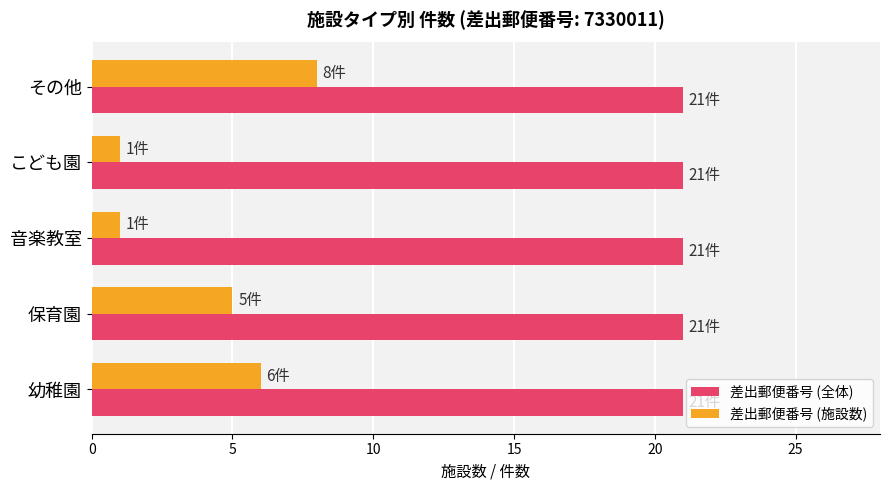

At which category is the sum across all series the highest?

その他